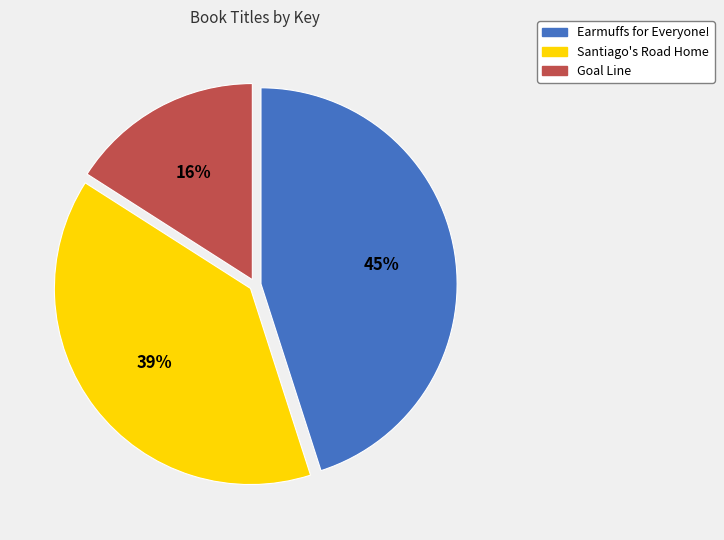

Is there any slice that represents more than half of the pie?

No